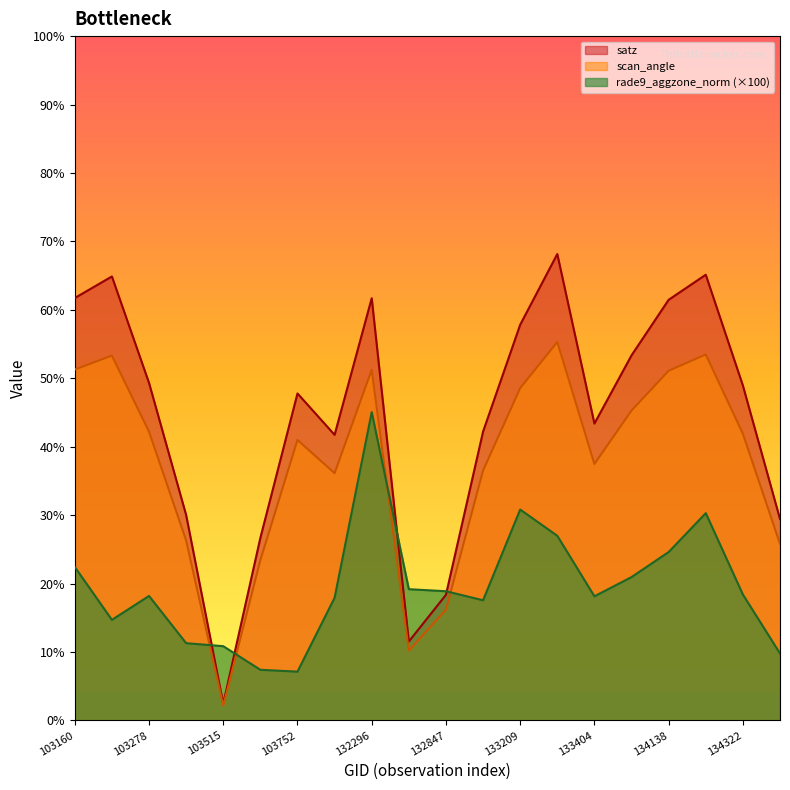

Is it true that rade9_aggzone_norm equals 11.3 at 103396?

True